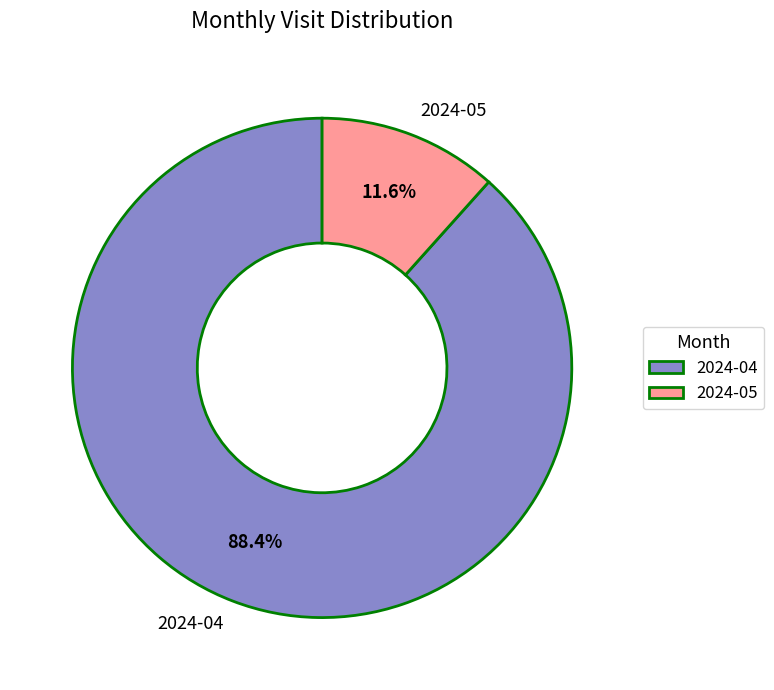

What percentage is the 2024-04 slice, to the nearest percent?

88%